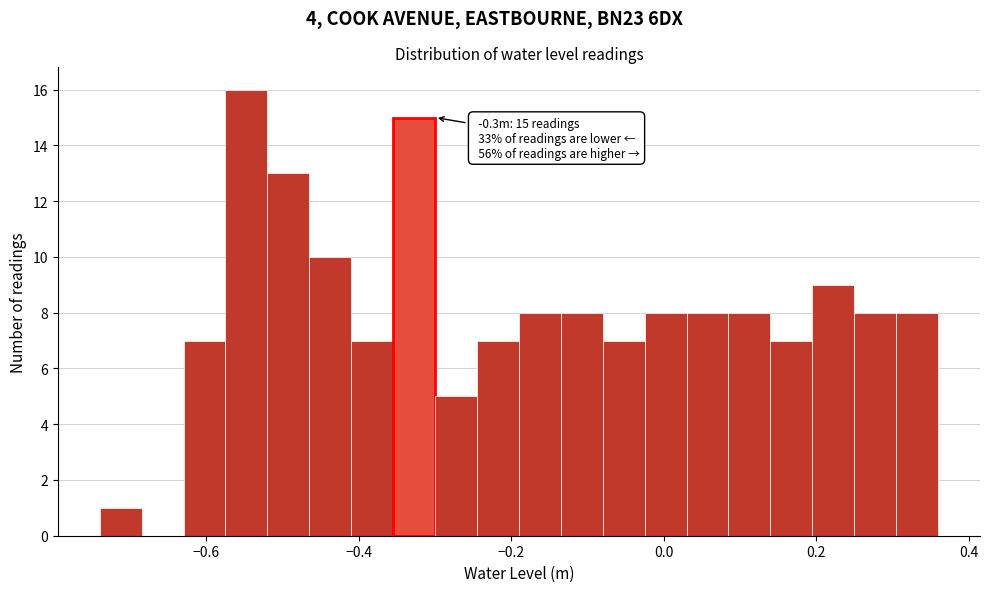

Around what value on the x-axis is the tallest bar? Give the approximate position of its centre, as read against the axis.

-0.54